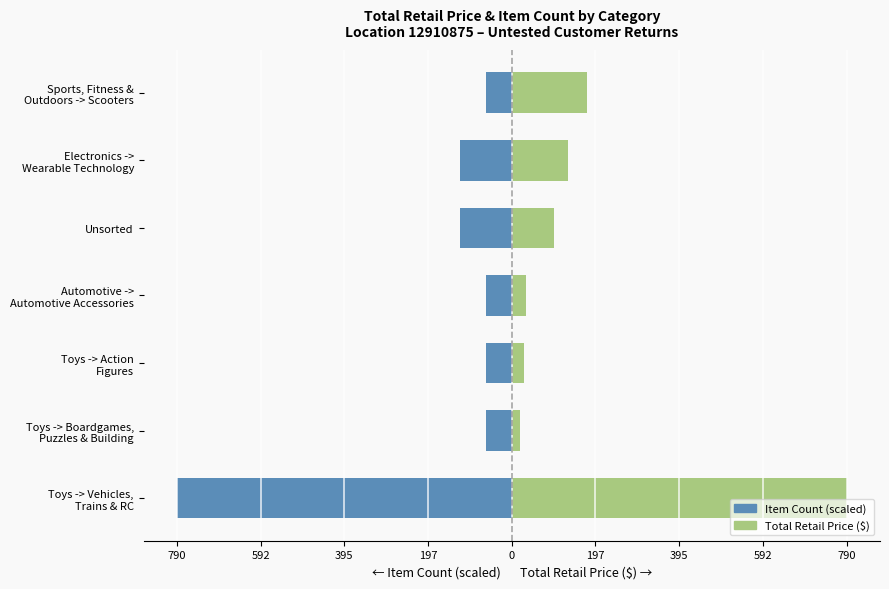

What are all the series names shown in the legend?

Item Count (scaled), Total Retail Price ($)